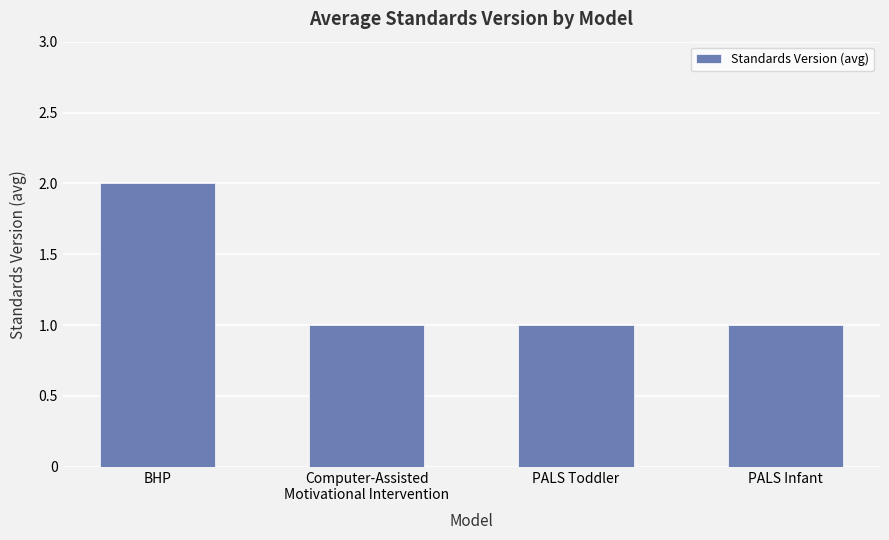

What is the ratio of the value at PALS Infant to the value at BHP?

0.5